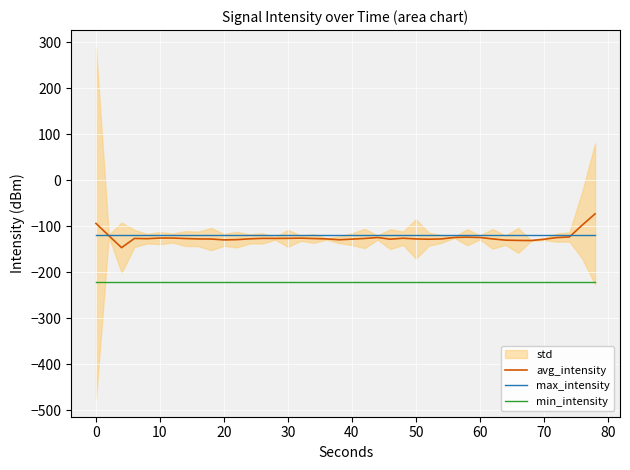

The avg_intensity series shows -188.5 at 70. True or false?

False